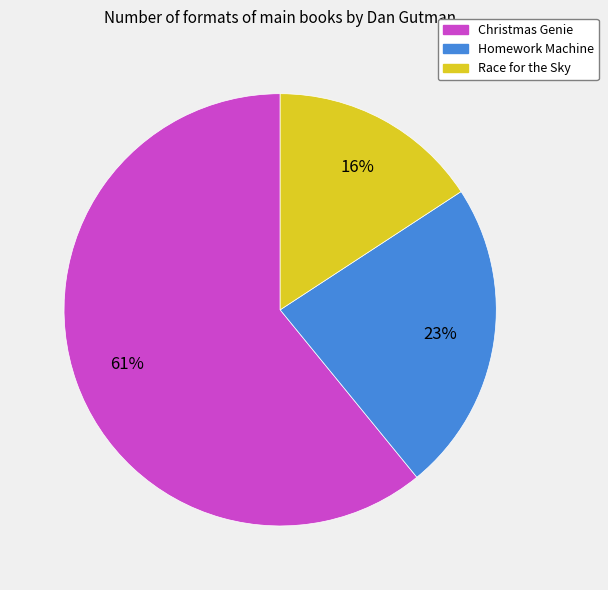

Does Christmas Genie account for over 50% of the chart?

Yes